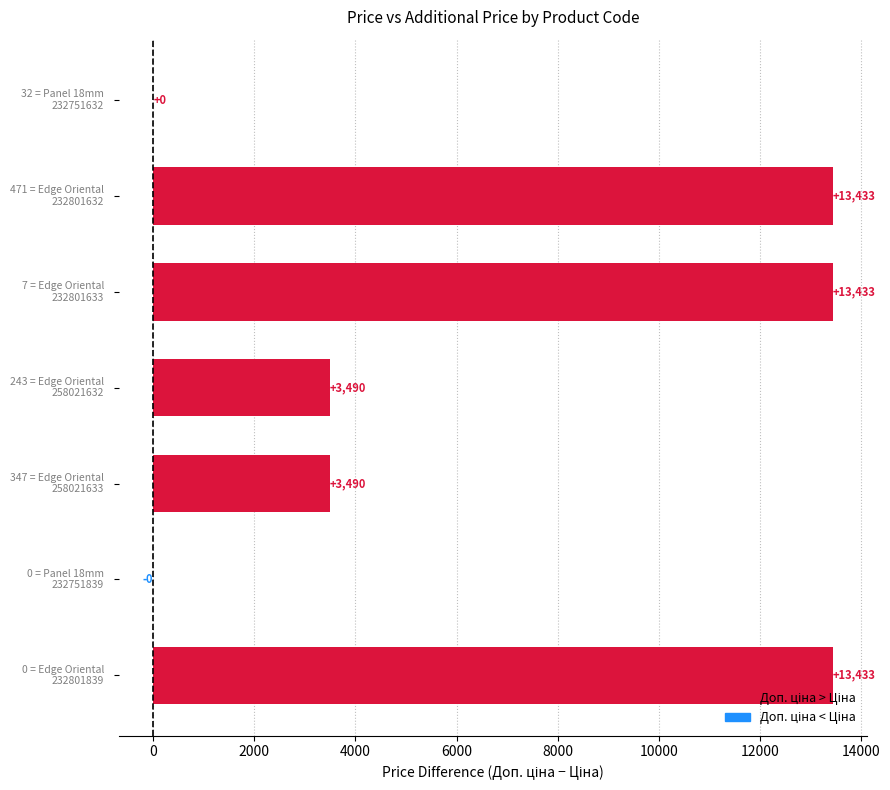

What is the maximum value shown in the chart?

13433.3